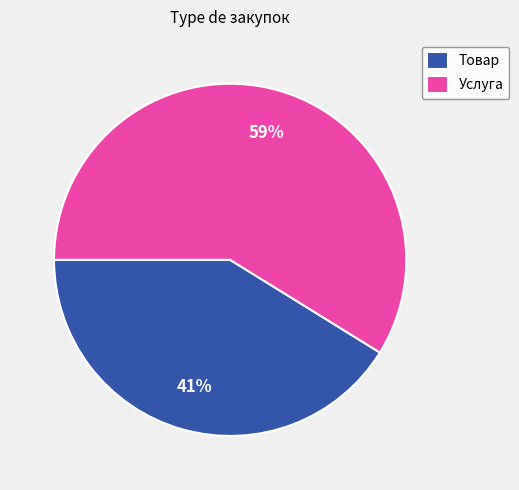

To the nearest percent, what portion does Услуга represent?

59%